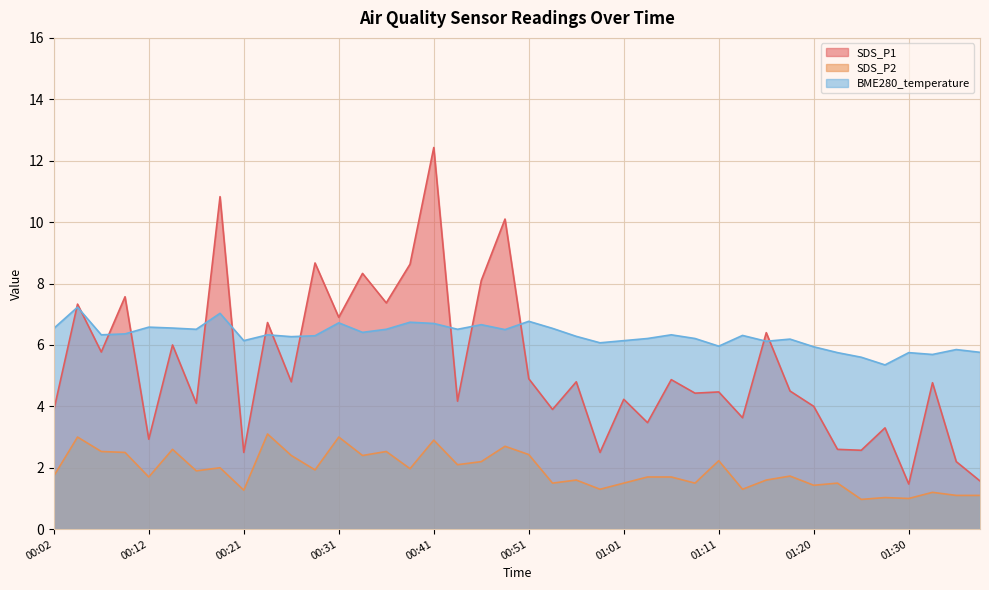

True or false: SDS_P2 and SDS_P1 intersect in this chart.

False